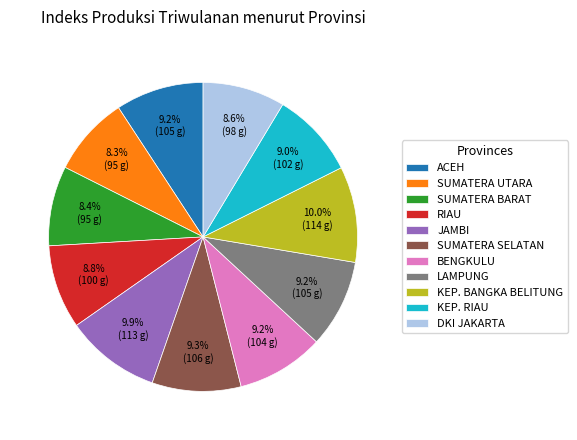

The KEP. RIAU slice represents 9% of the pie. True or false?

True